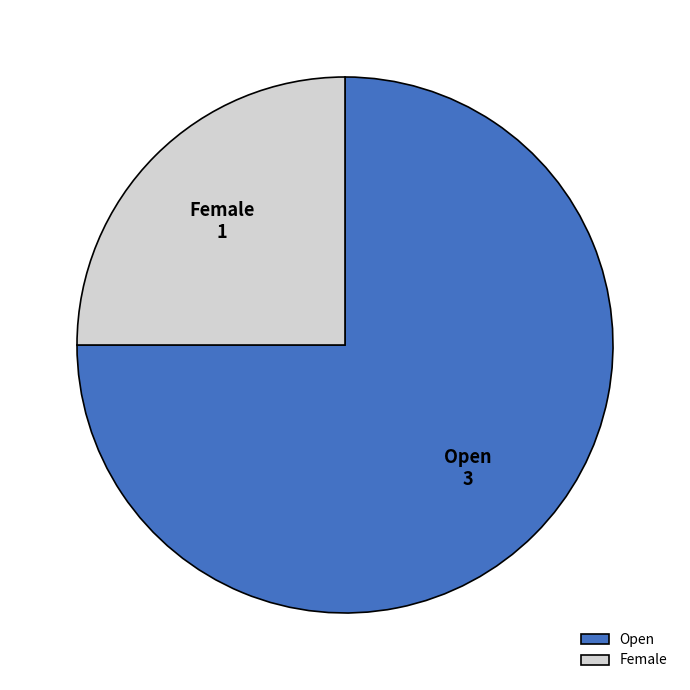

How many slices are in this pie chart?

2